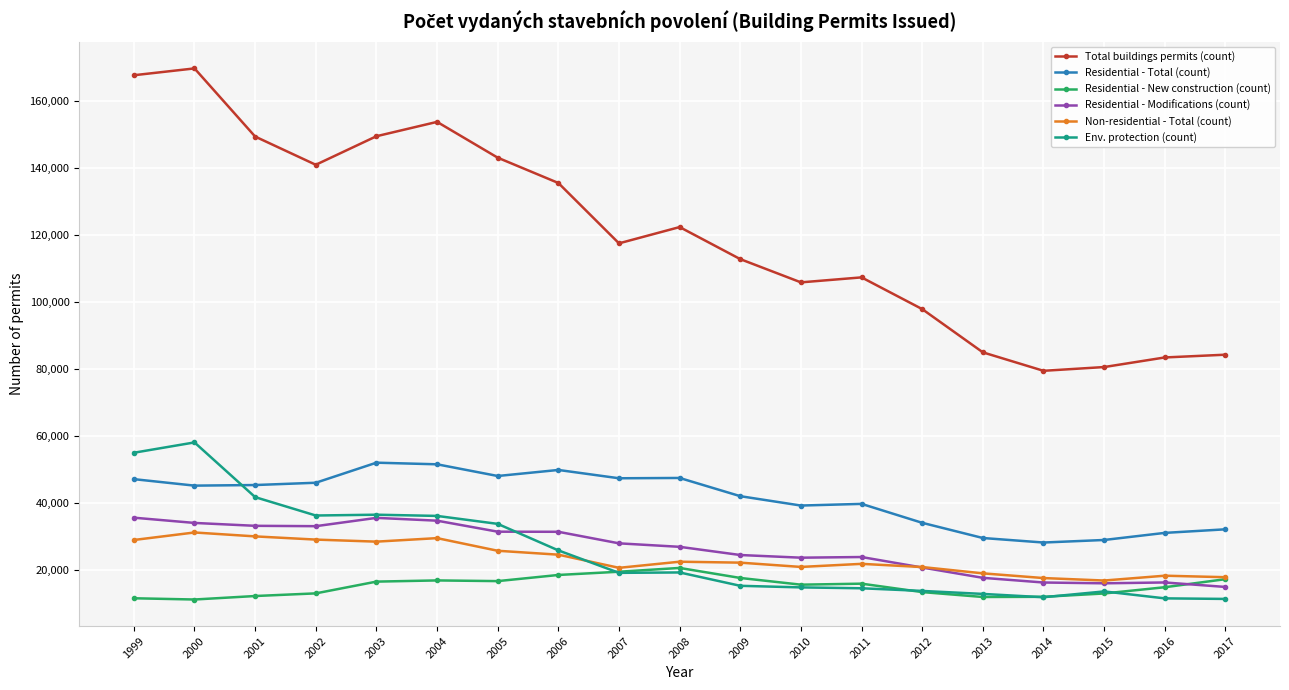

True or false: Total buildings permits (count) has a value of 149244 at 2001.

True